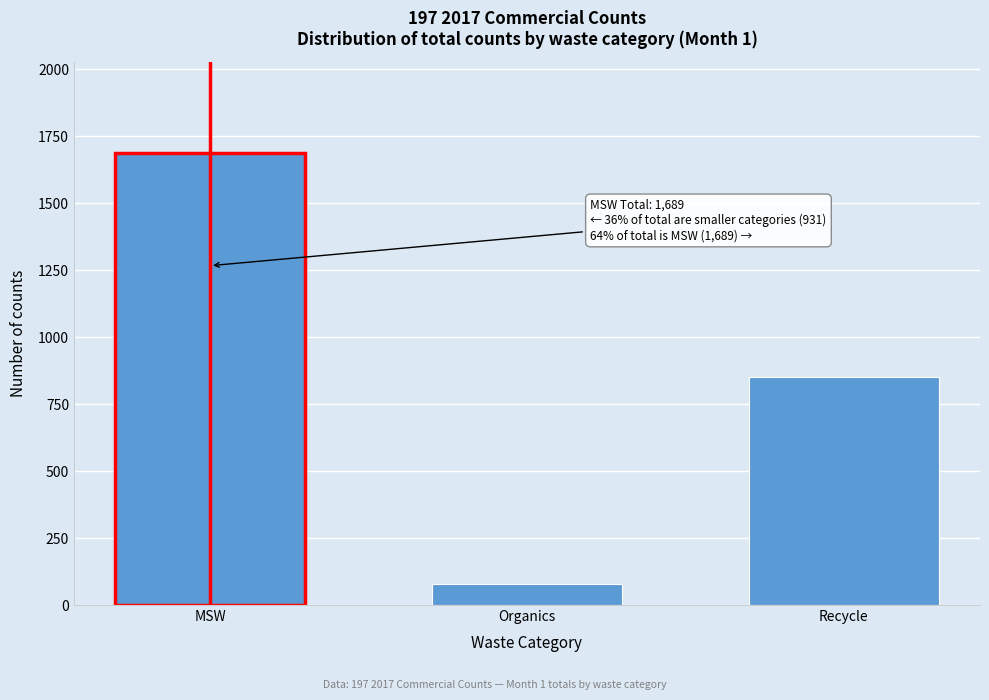

Reading right to left, transcribe all the data shown in this chart.

852	79	1689